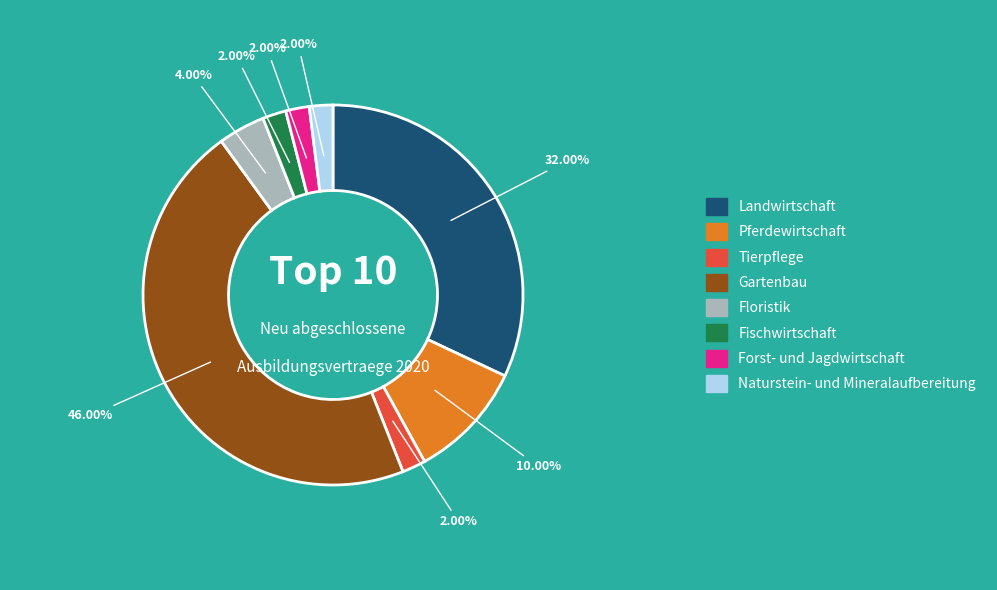

Does any single category account for the majority?

No